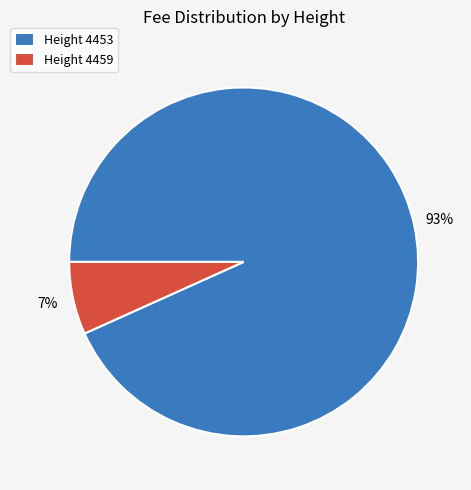

Which slice is the smallest?

Height 4459